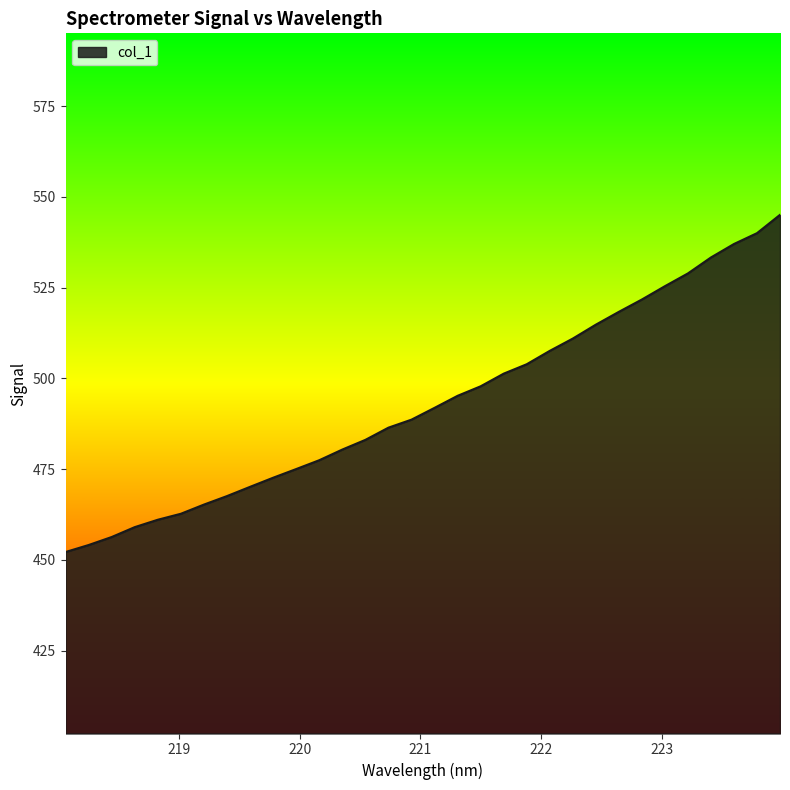

Does the chart have visible grid lines?

No